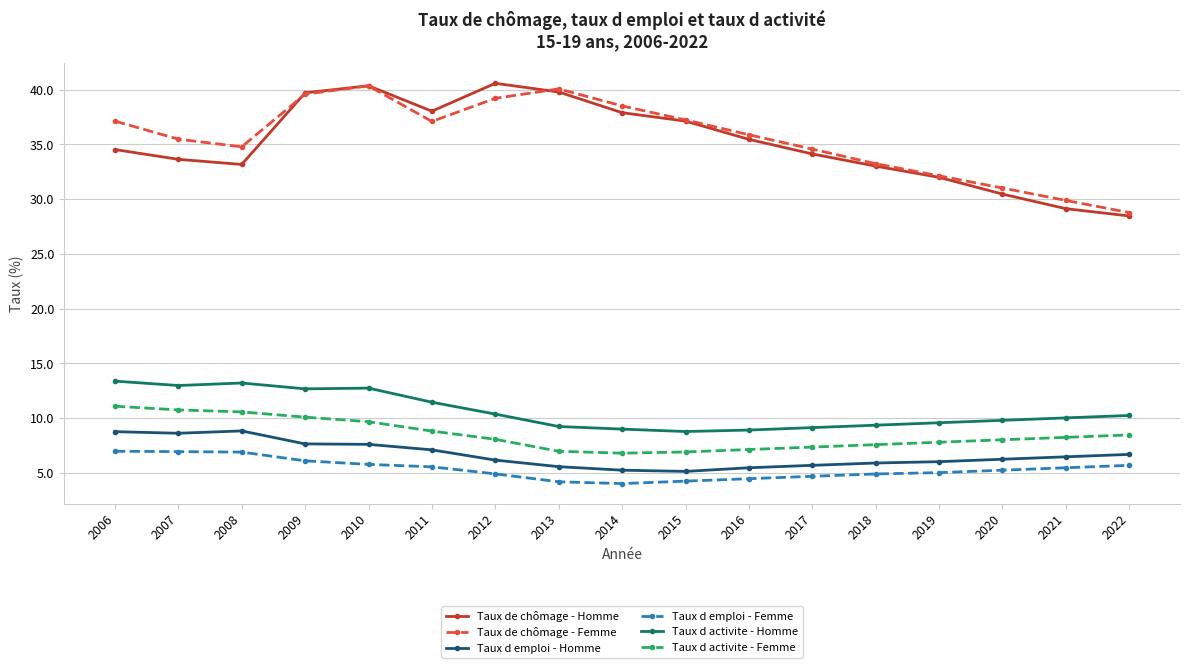

The value of Taux de chômage - Femme at 2007 is 35.5. True or false?

True